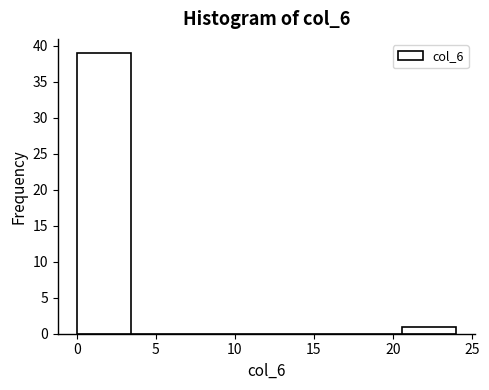

How tall is the bar that spans 20.5 to 24.0 on the x-axis? Neither the bar edges nor the heights are printed on the chart, so give them approximately, as read against the axes.

1